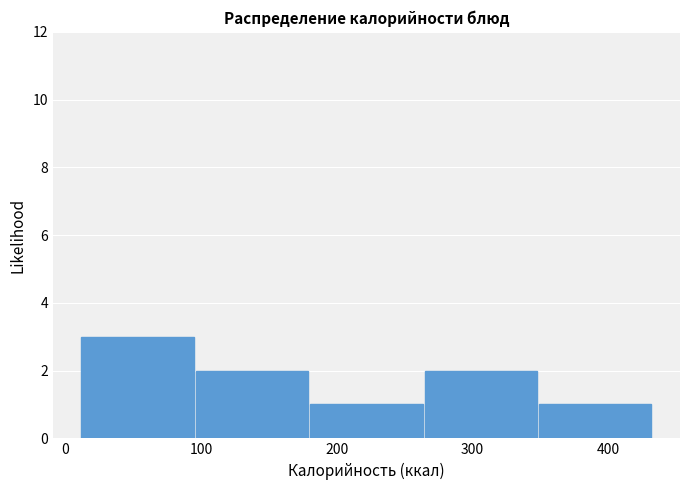

Reading left to right, list every bar in this chart as the range it spans on the x-axis followed by its height. Neither the bar edges nor the heights are printed on the chart, so give them approximately, as read against the axes.

10 to 100: 3
100 to 180: 2
180 to 260: 1
260 to 350: 2
350 to 430: 1